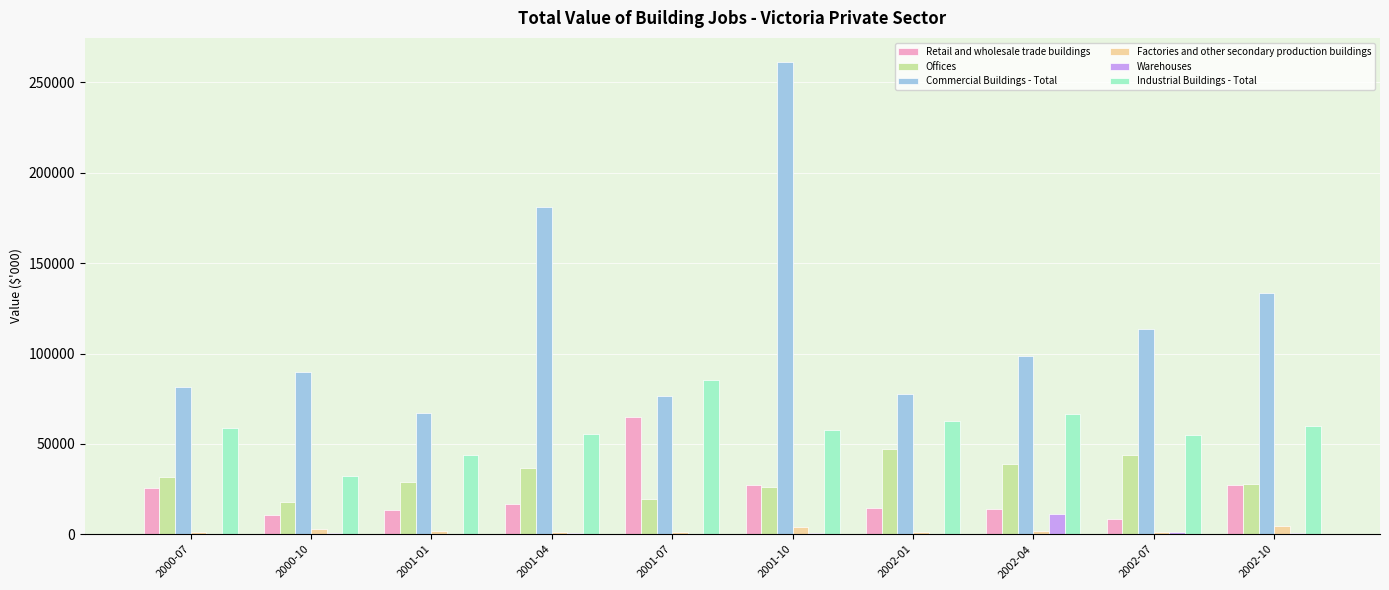

At which category is the sum across all series the highest?

2001-10